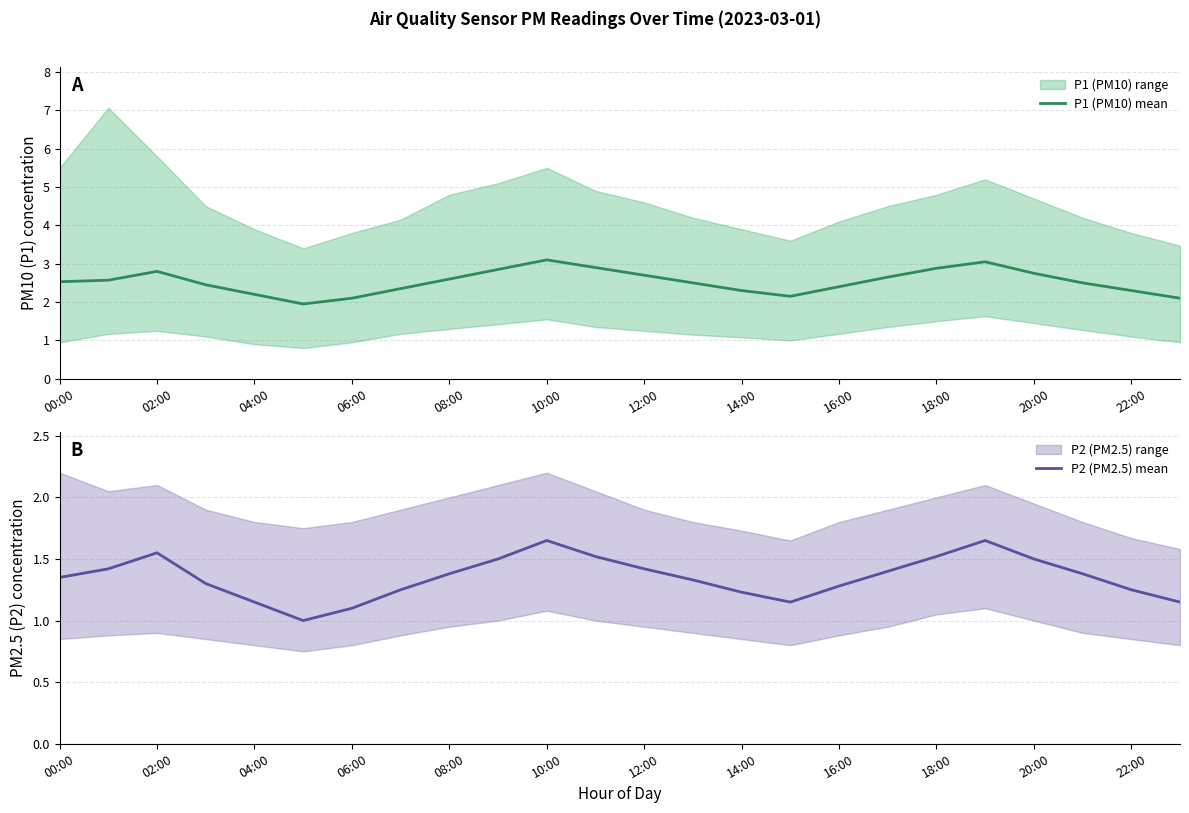

True or false: P2 (PM2.5) mean has more than 0 interior local peaks.

True